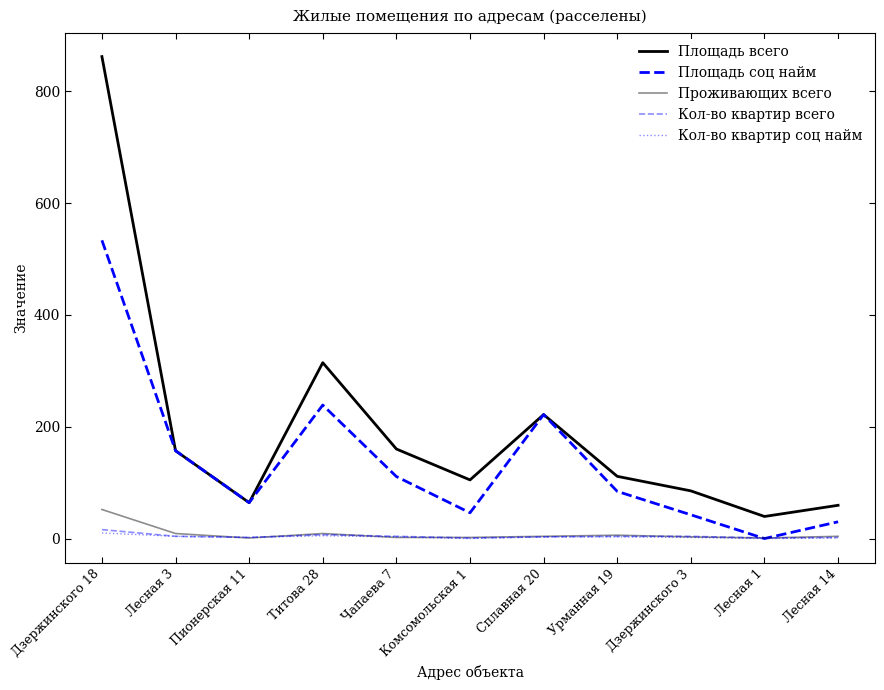

Does the chart display data point markers on the line(s)?

No